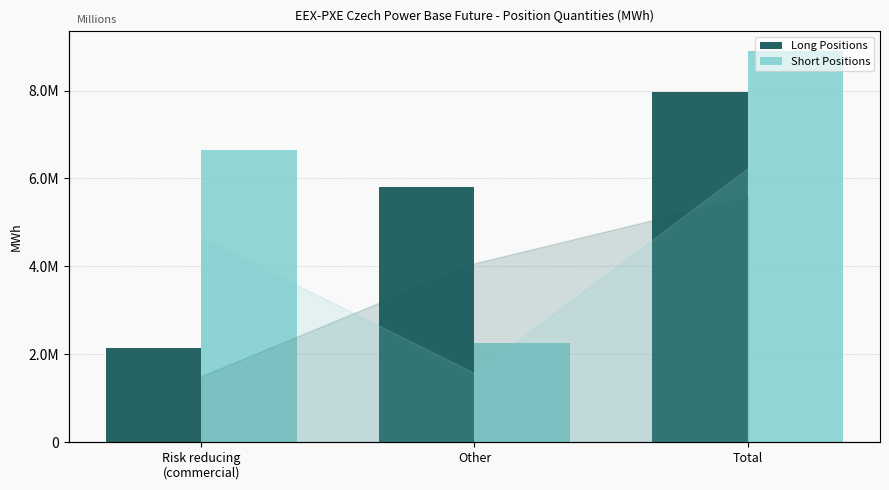

What is the greatest value displayed?

8901590